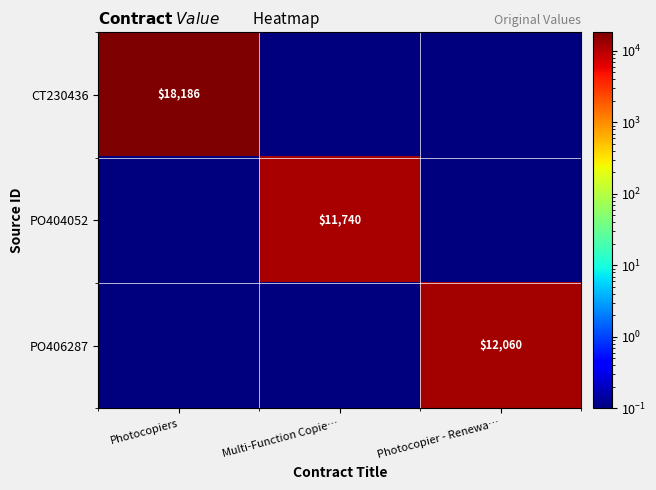

Is the value of CT230436 at Photocopiers greater than the value of PO406287 at Photocopier - Renewa…?

Yes